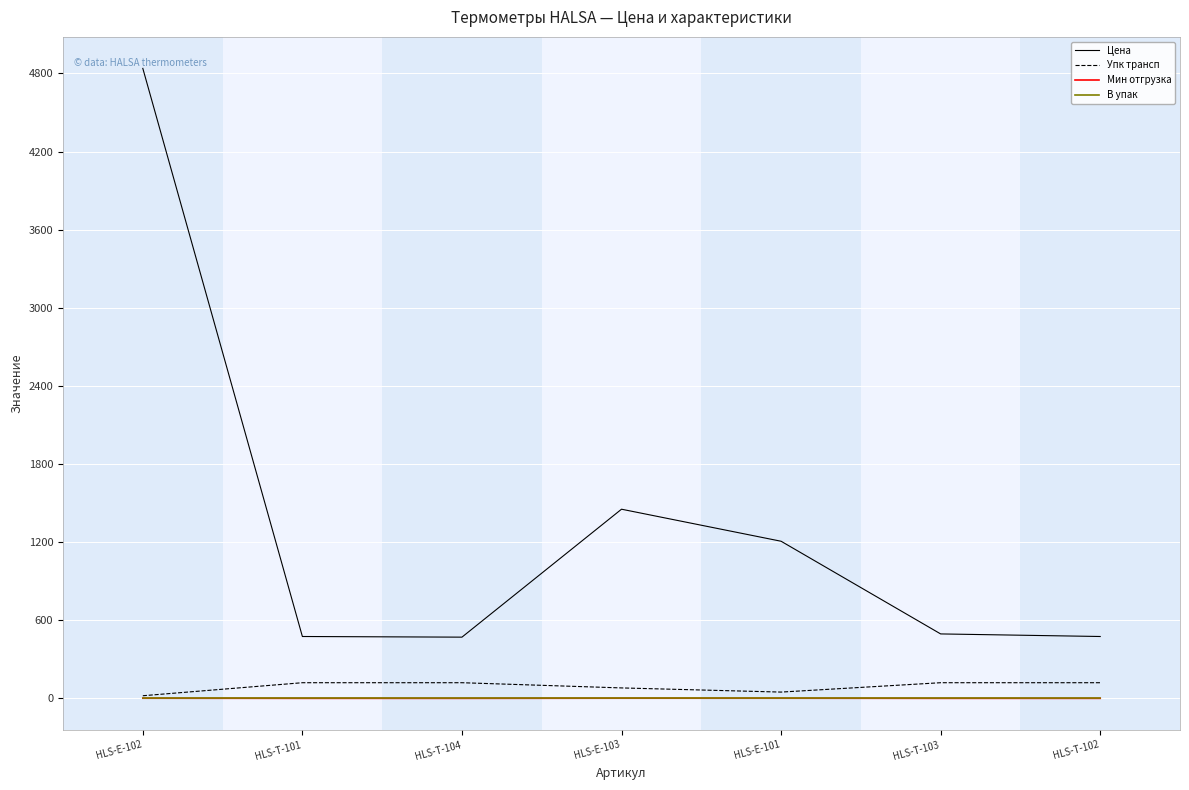

What is the difference between the maximum and second lowest values in the Упк трансп series?

72.0